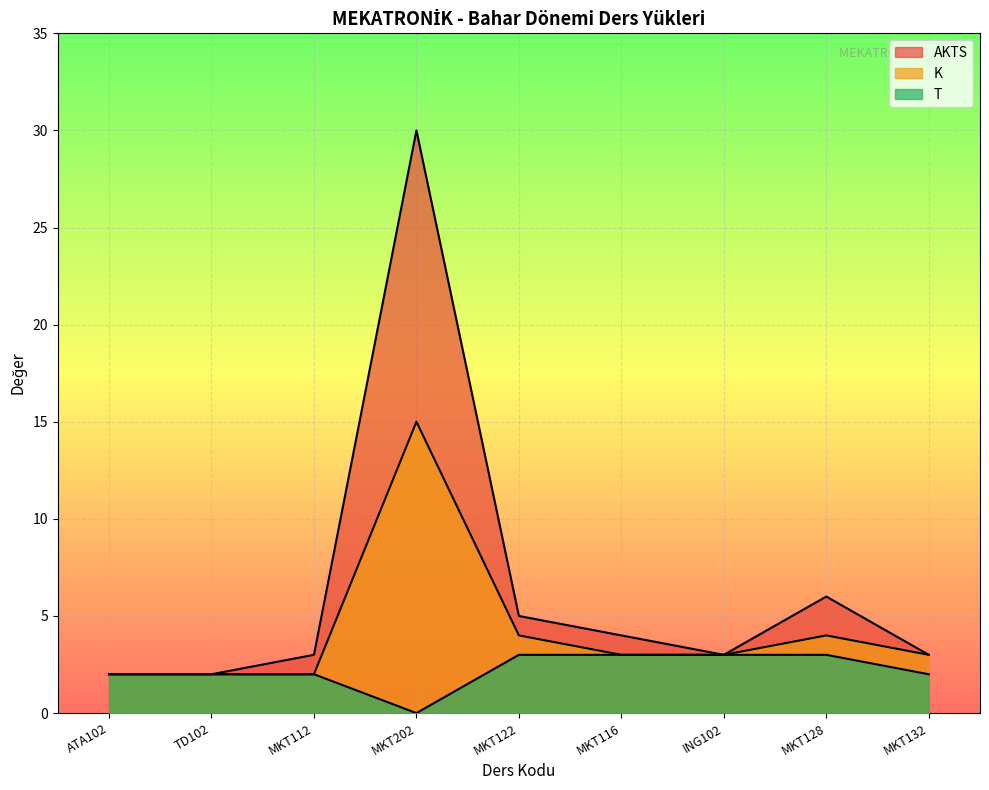

True or false: K and T intersect in this chart.

False